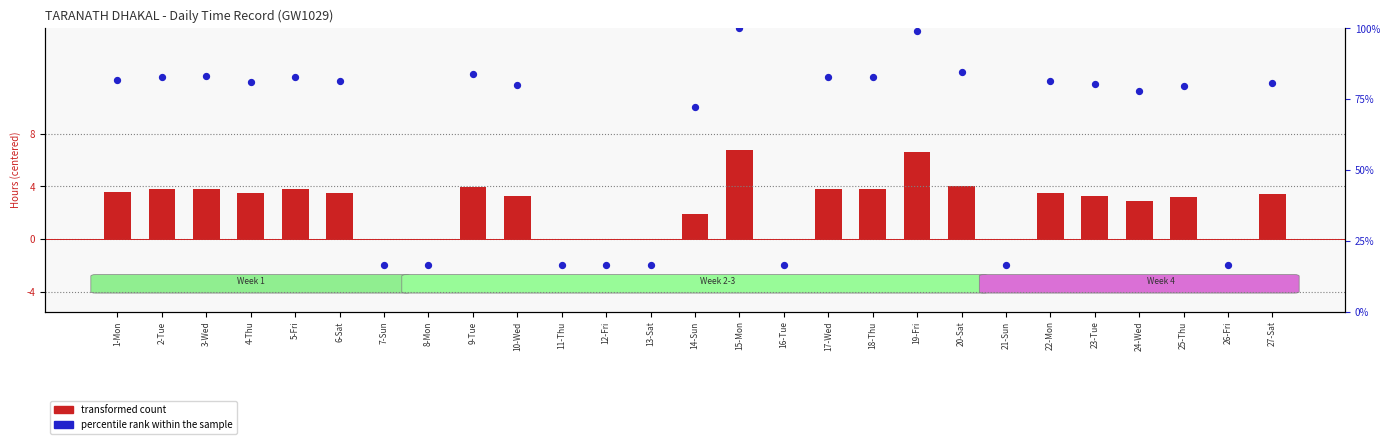

What are all the series names shown in the legend?

transformed count, percentile rank within the sample